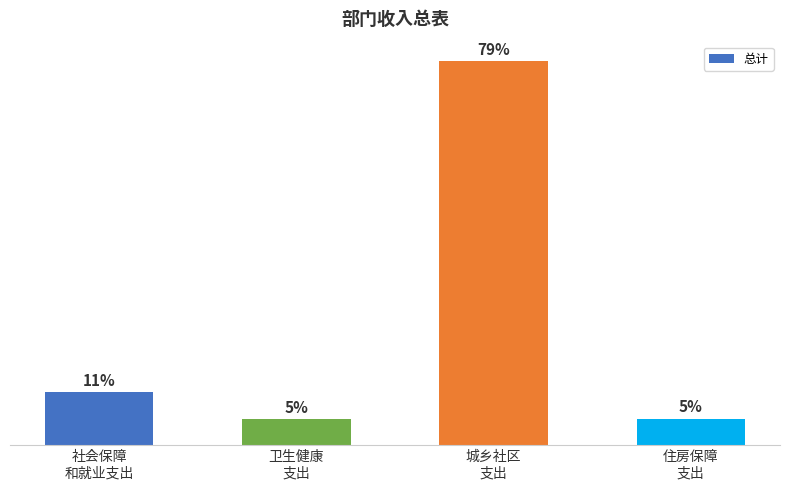

Are the bars horizontal?

No